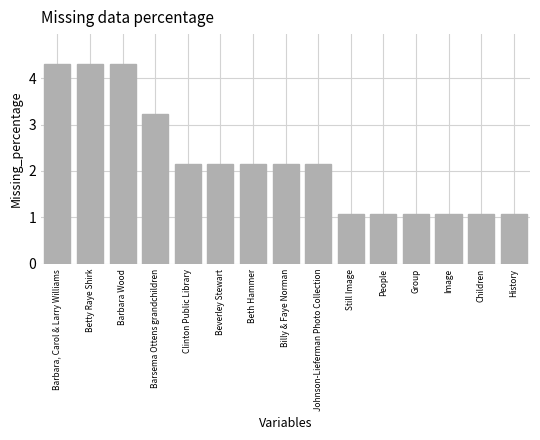

Where does the data first go above 2?

Barbara, Carol & Larry Williams